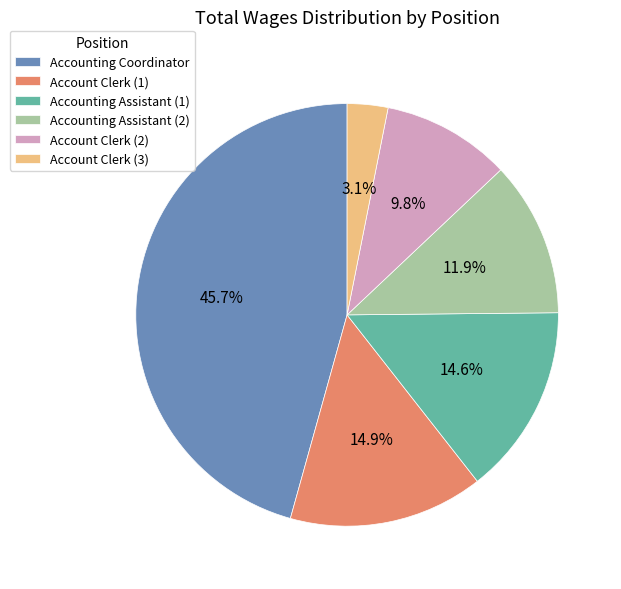

Does Account Clerk (3) represent more than half of the total?

No